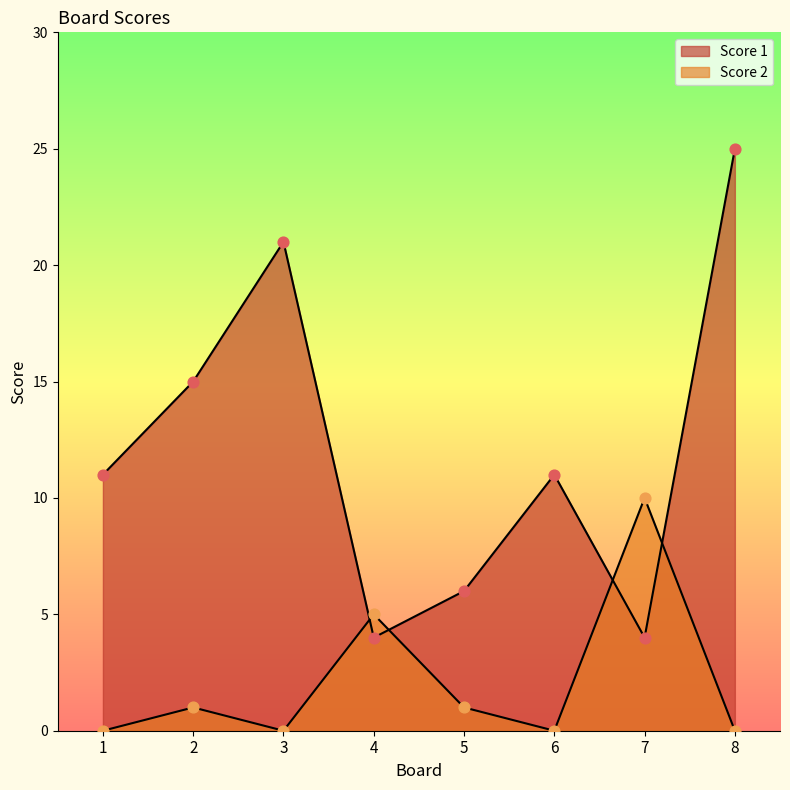

Which series reaches the minimum Y coordinate?

Score 2